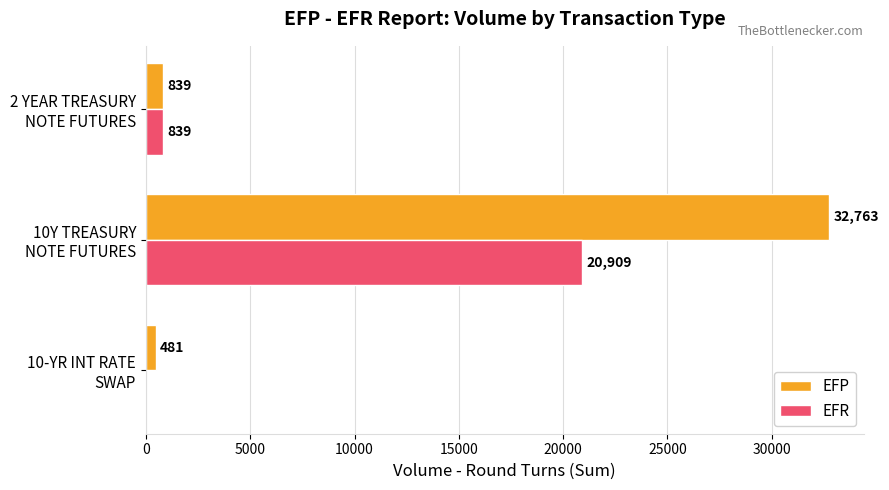

What is the greatest value displayed?

32763